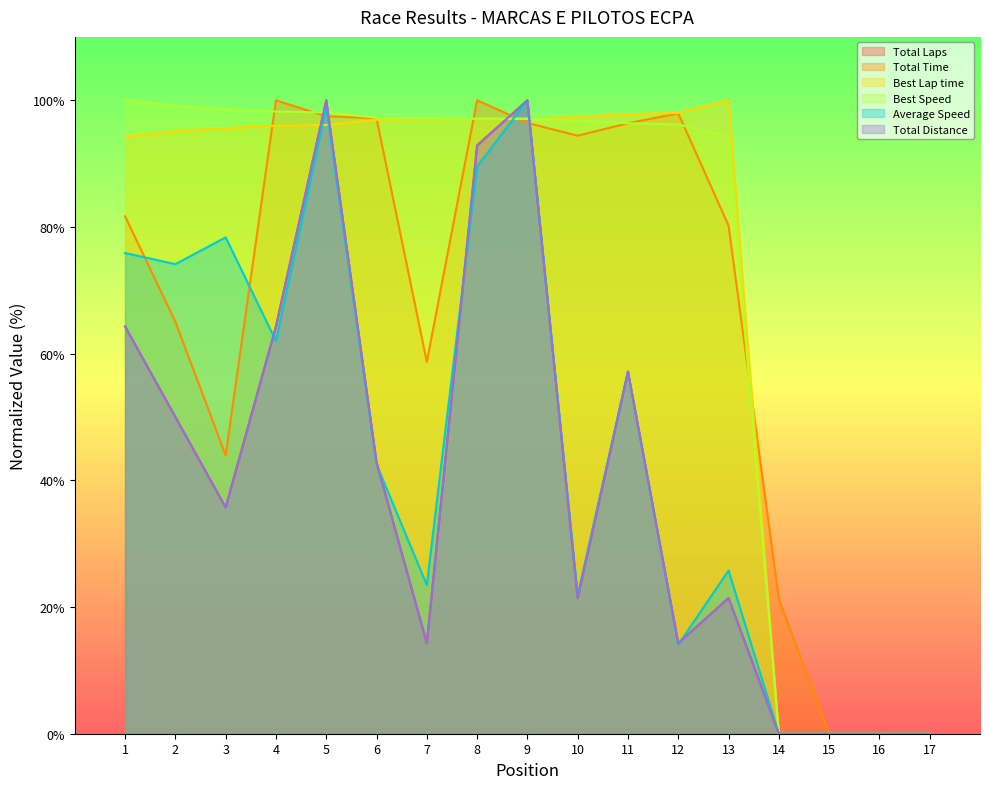

At which category does the chart reach its minimum across all series?

14